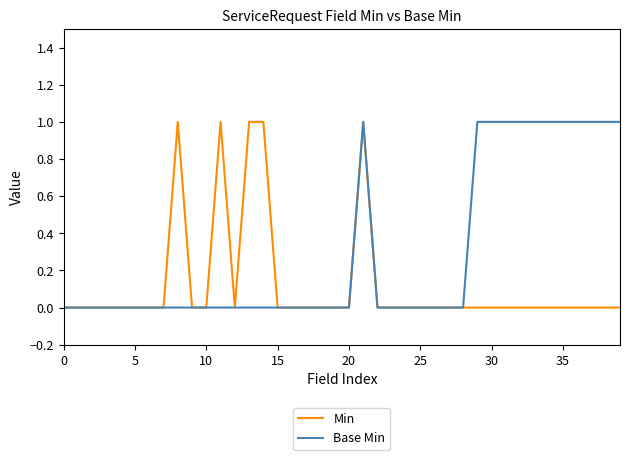

Which series has the largest total across all categories?

Base Min